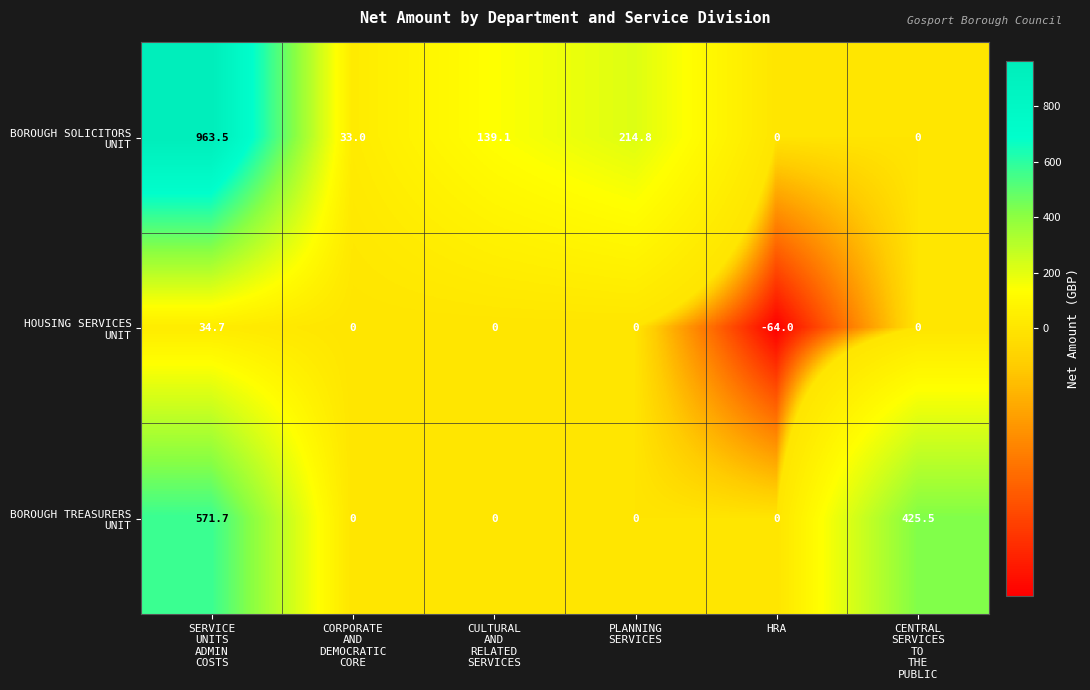

Reading right to left, list all the values displayed in this chart.

BOROUGH SOLICITORS UNIT: 0.0	0.0	214.8	139.1	33.0	963.5
HOUSING SERVICES UNIT: 0.0	-64.0	0.0	0.0	0.0	34.7
BOROUGH TREASURERS UNIT: 425.5	0.0	0.0	0.0	0.0	571.7